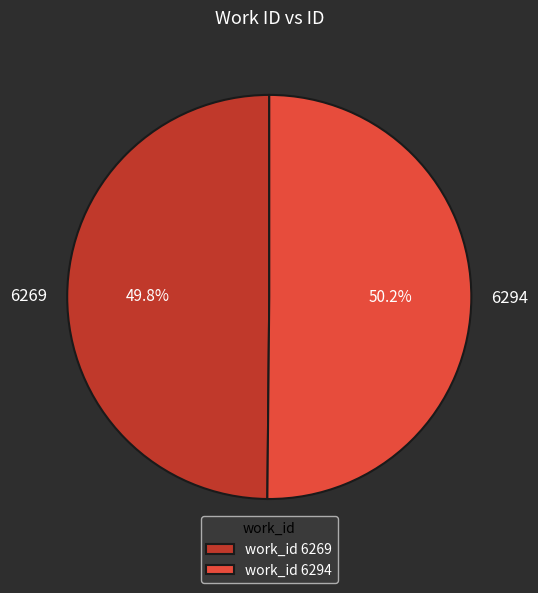

What percentage is the 6294 slice, to the nearest percent?

50%